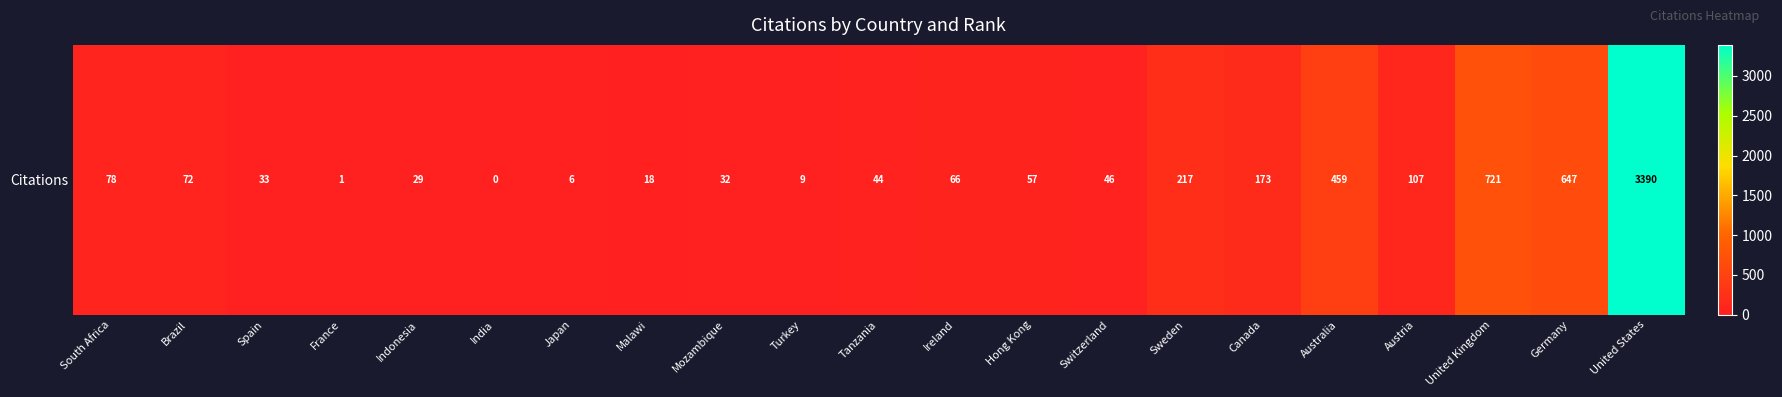

What is the change in value from Tanzania to Ireland?

+22